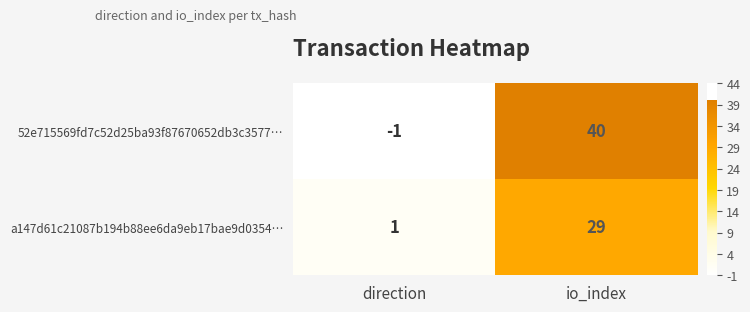

Reading right to left, transcribe all the data shown in this chart.

52e715569fd7c52d25ba93f87670652db3c3577…: io_index=40	direction=-1
a147d61c21087b194b88ee6da9eb17bae9d0354…: io_index=29	direction=1